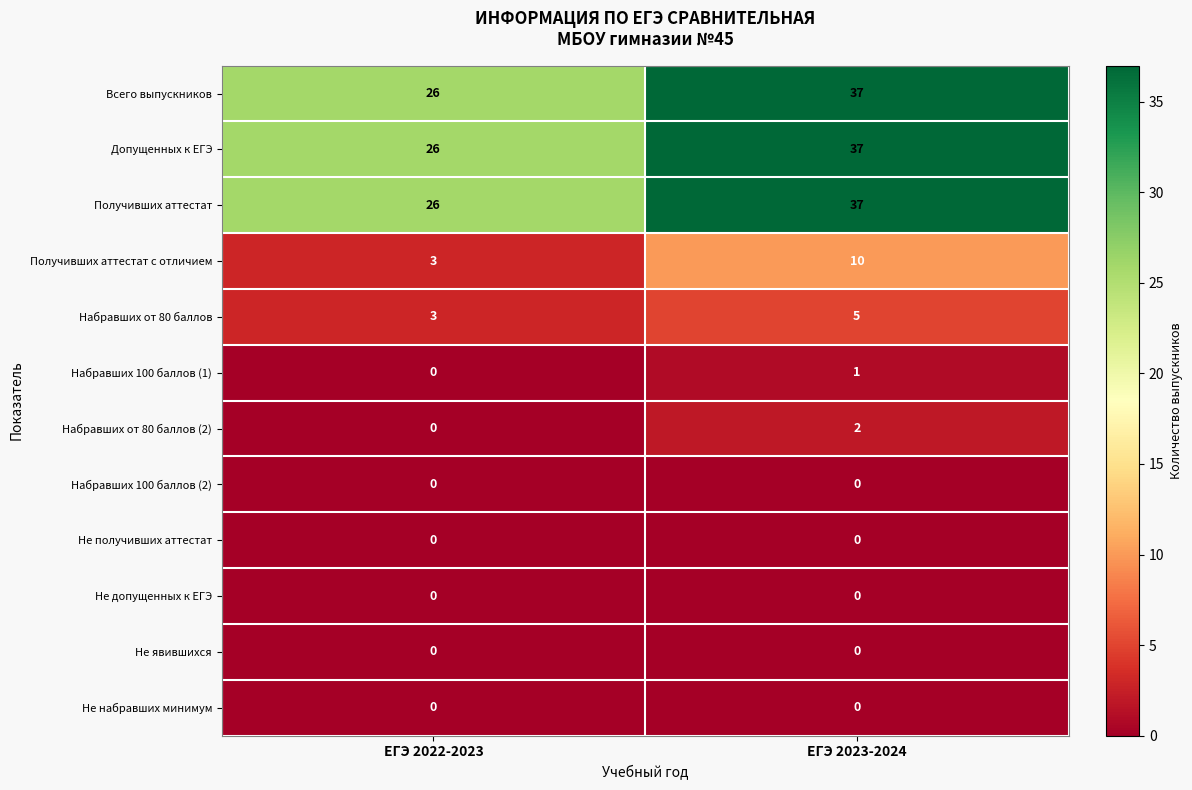

Reading right to left, what are all the values shown in this chart?

Всего выпускников: 37	26
Допущенных к ЕГЭ: 37	26
Получивших аттестат: 37	26
Получивших аттестат с отличием: 10	3
Набравших от 80 баллов: 5	3
Набравших 100 баллов (1): 1	0
Набравших от 80 баллов (2): 2	0
Набравших 100 баллов (2): 0	0
Не получивших аттестат: 0	0
Не допущенных к ЕГЭ: 0	0
Не явившихся: 0	0
Не набравших минимум: 0	0